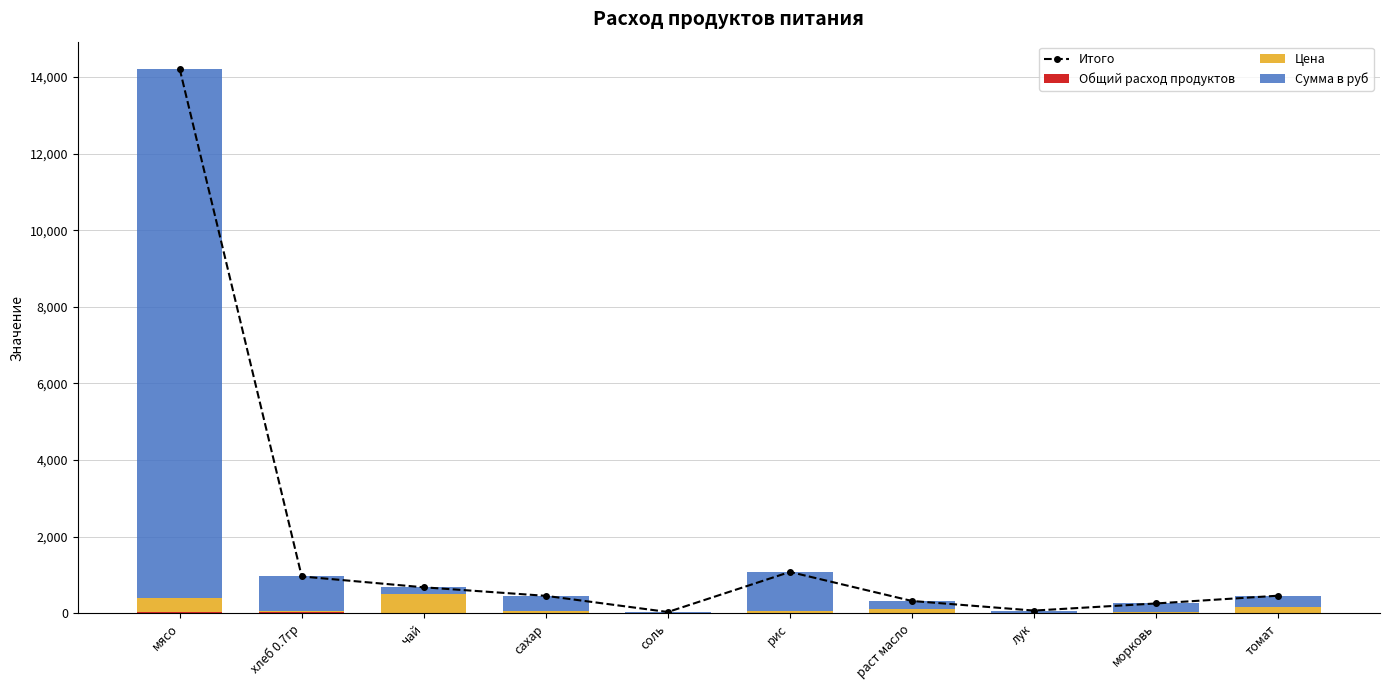

Rank the categories by Сумма в руб value from lowest to highest.

соль, лук, чай, раст масло, морковь, томат, сахар, хлеб 0.7гр, рис, мясо